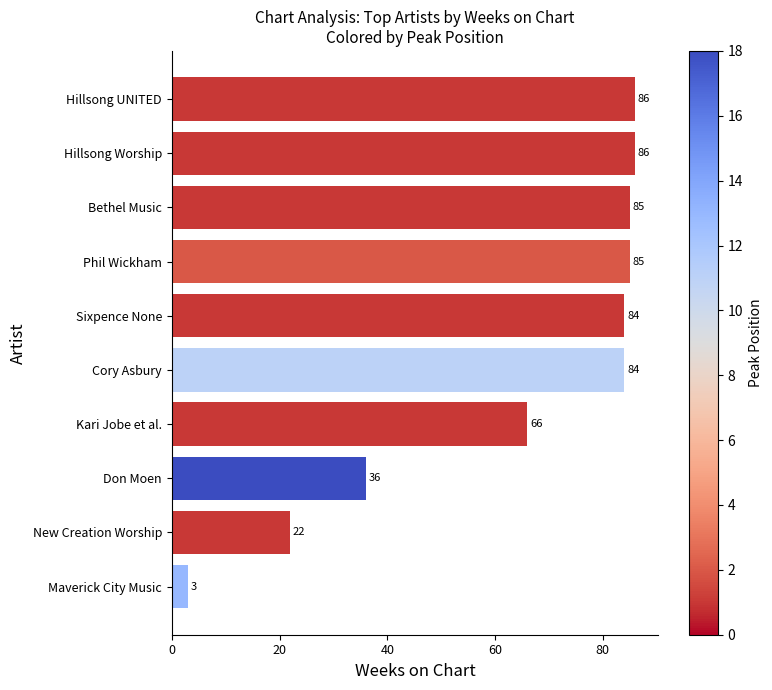

Where is the data nearest to the value 44?

Don Moen